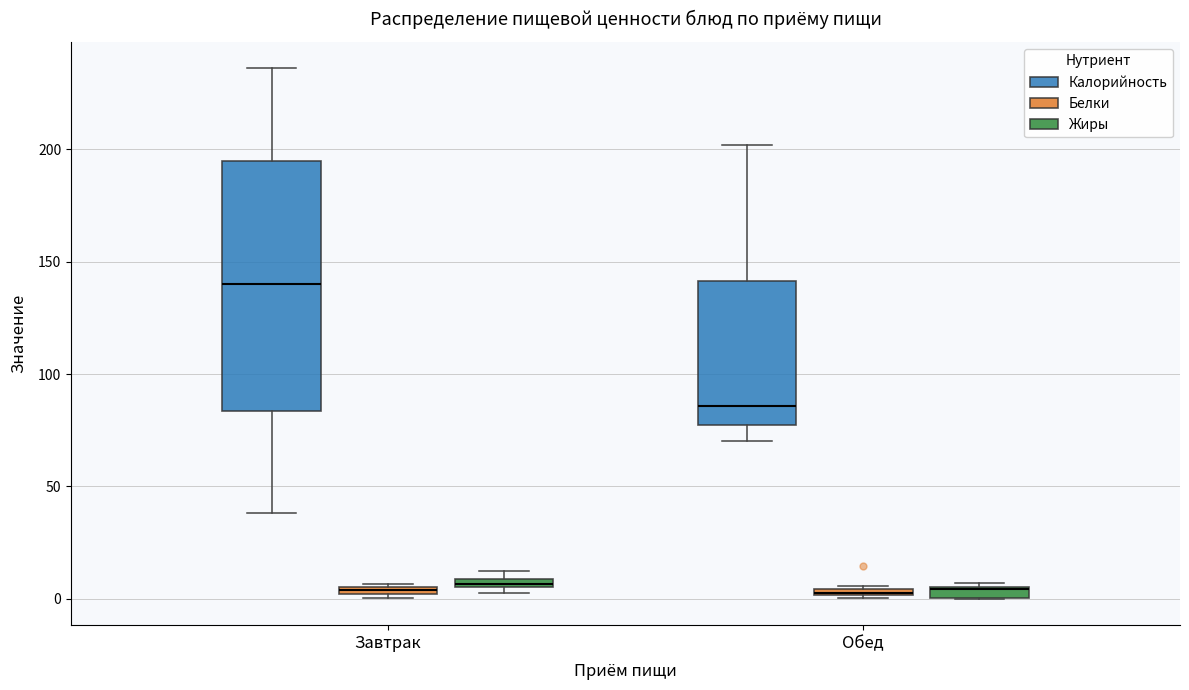

Which box is the tallest, from its lower edge to its upper edge?

Завтрак (Калорийность)